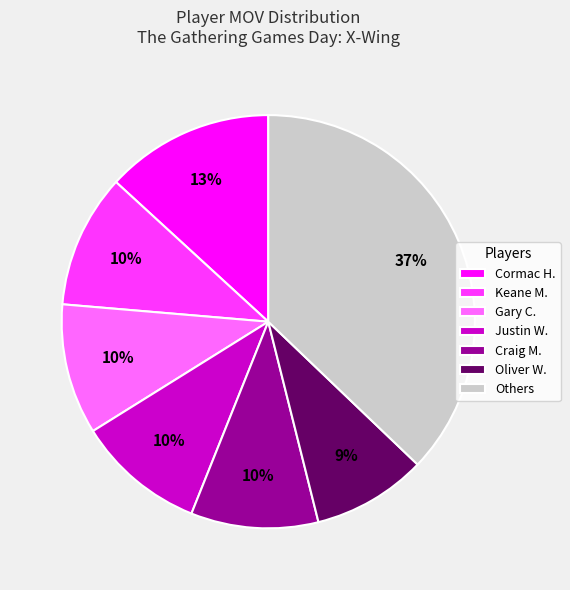

Is there any slice that represents more than half of the pie?

No